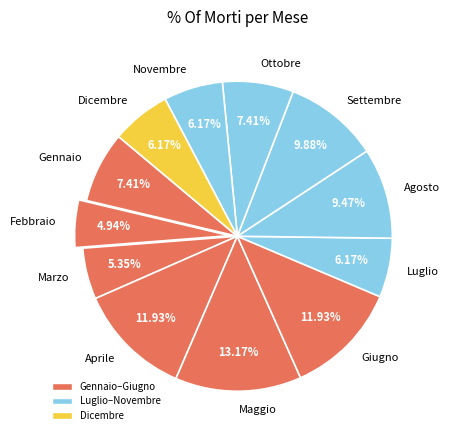

What percentage is NOT represented by Gennaio?

92.6%